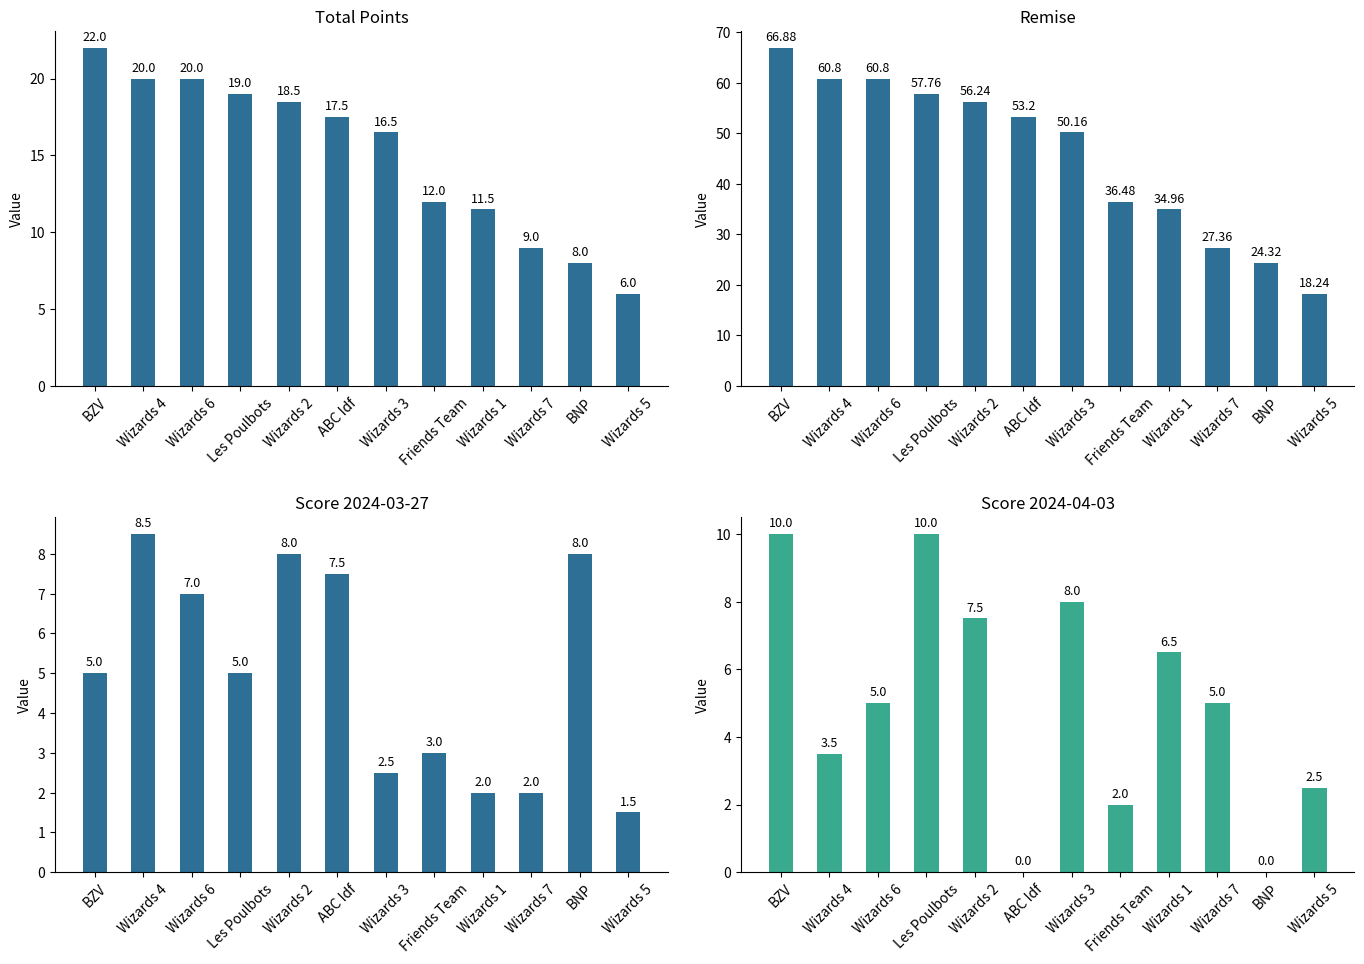

At how many categories does at least one series exceed 55?

5